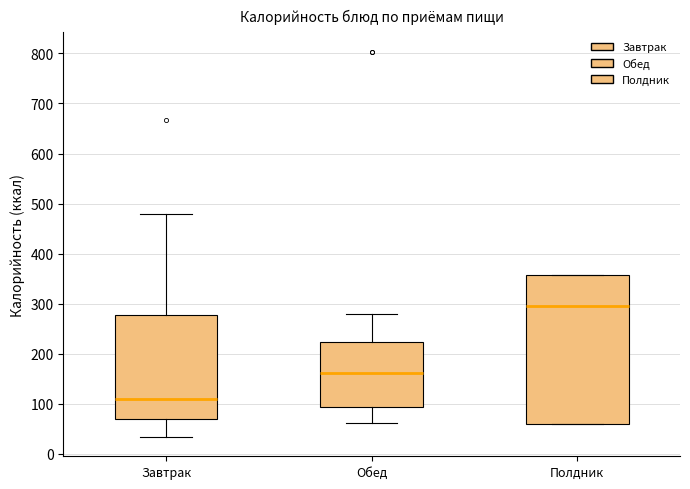

Which box has the lowest median line?

Завтрак